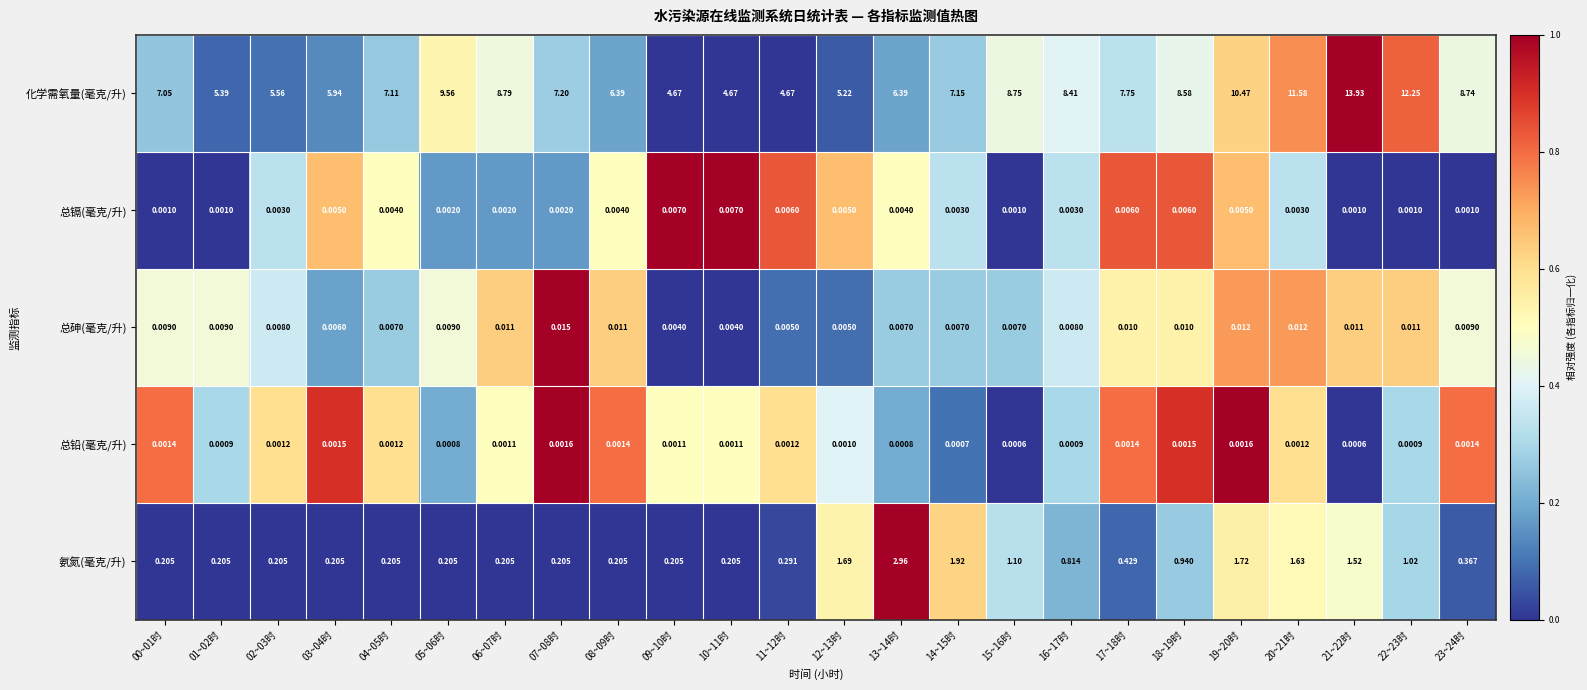

List the series in order of their peak value, highest first.

化学需氧量(毫克/升), 氨氮(毫克/升), 总砷(毫克/升), 总镉(毫克/升), 总铅(毫克/升)